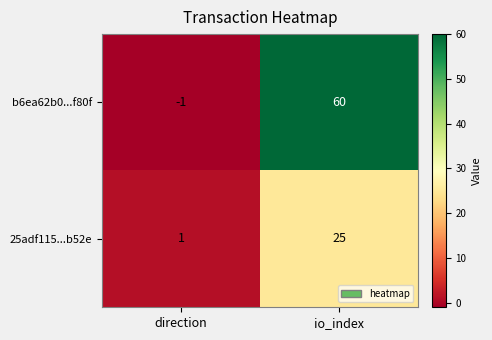

How many positive values does the b6ea62b0...f80f series have?

1